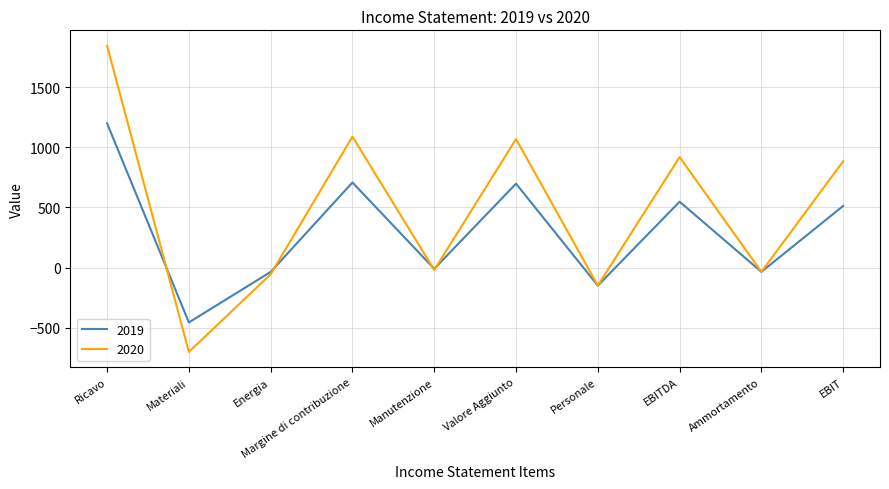

Does the chart have visible grid lines?

Yes